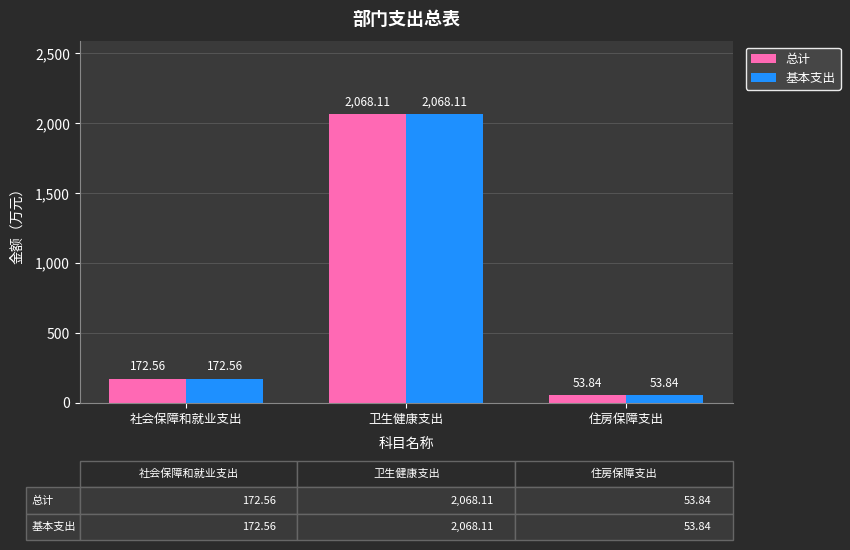

What position from the left is 社会保障和就业支出?

1